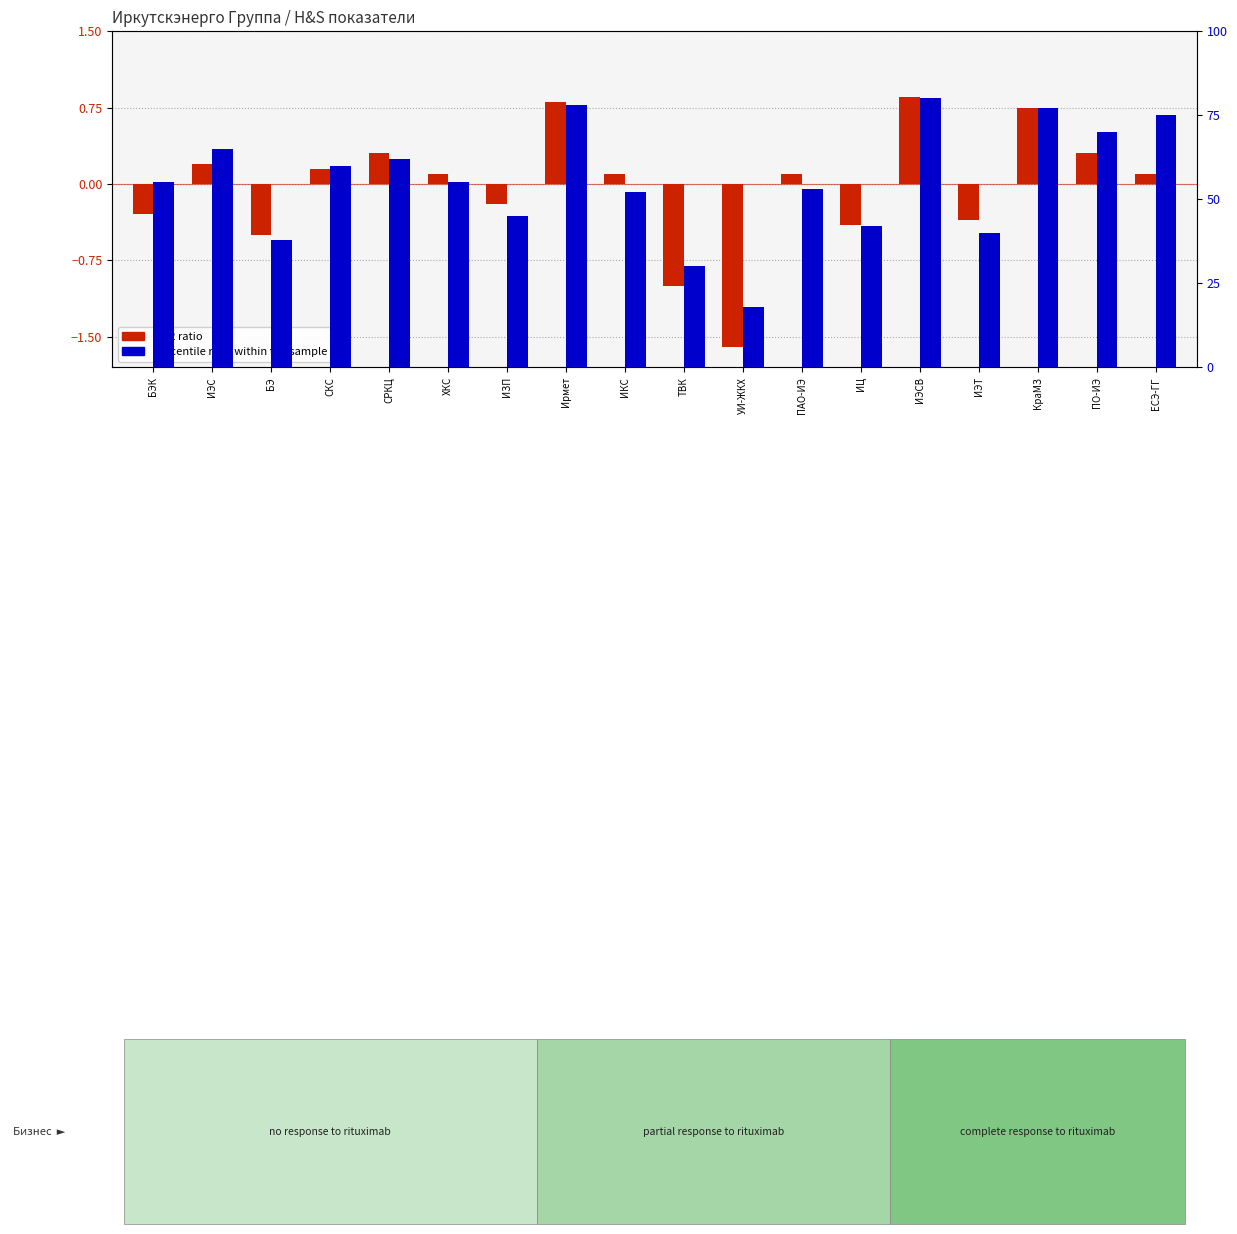

Reading right to left, what are all the values shown in this chart?

log2 ratio: 0.1	0.3	0.8	-0.3	0.8	-0.4	0.1	-1.6	-1.0	0.1	0.8	-0.2	0.1	0.3	0.1	-0.5	0.2	-0.3
percentile rank within the sample: 75.0	70.0	77.0	40.0	80.0	42.0	53.0	18.0	30.0	52.0	78.0	45.0	55.0	62.0	60.0	38.0	65.0	55.0